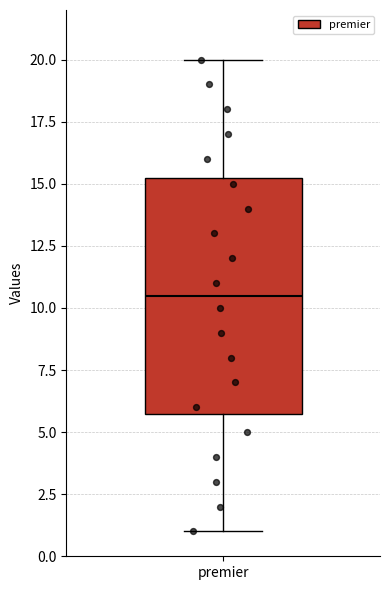

Read this box plot against the y-axis: the position of the median line, the range covered by the box, and the ends of both whiskers. The values are not printed on the chart, so give them approximately, as read against the axis.

median 10.5, box 6.0 to 15.5, whiskers 1.0 to 20.0